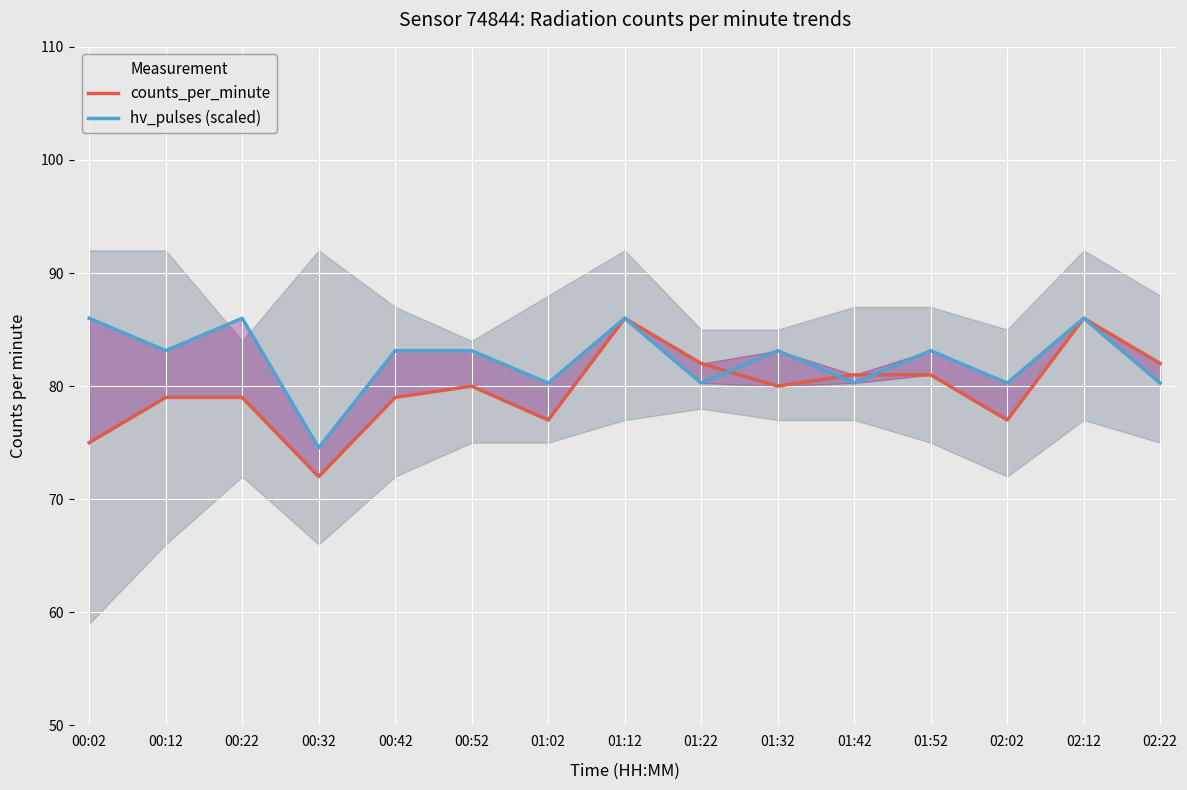

At 02:02, list the series in order from smallest to largest.

counts_per_minute, hv_pulses (scaled)